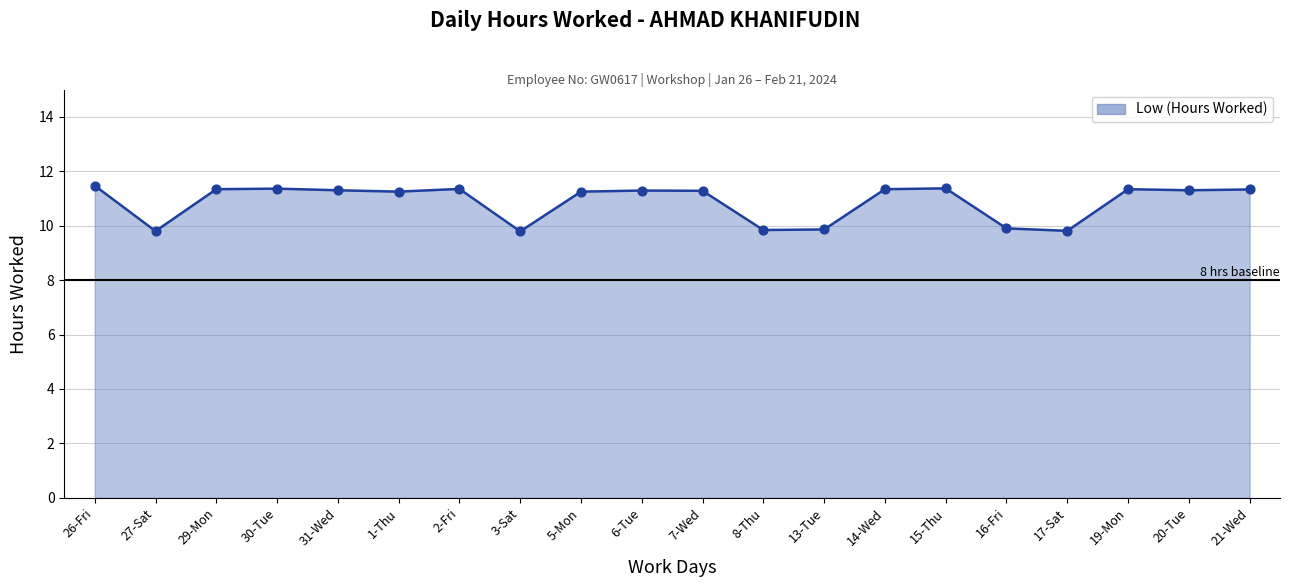

What is the ratio of the value at 8-Thu to the value at 5-Mon?

0.9